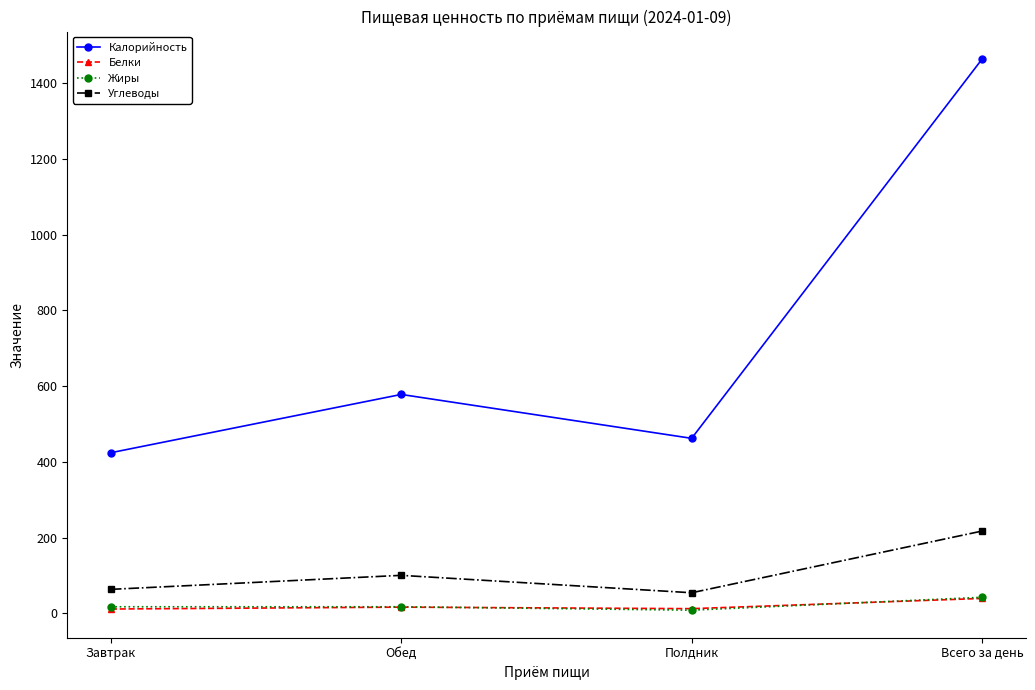

Is it true that Калорийность equals 2486 at Всего за день?

False